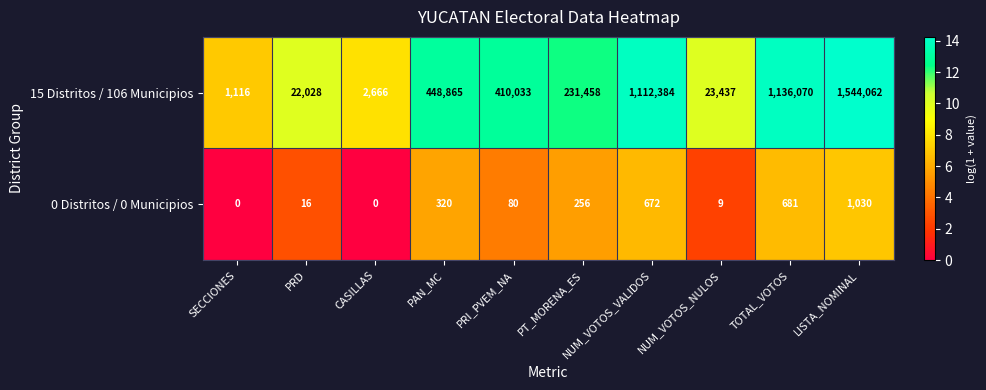

The value of 0 Distritos / 0 Municipios at CASILLAS is -660. True or false?

False